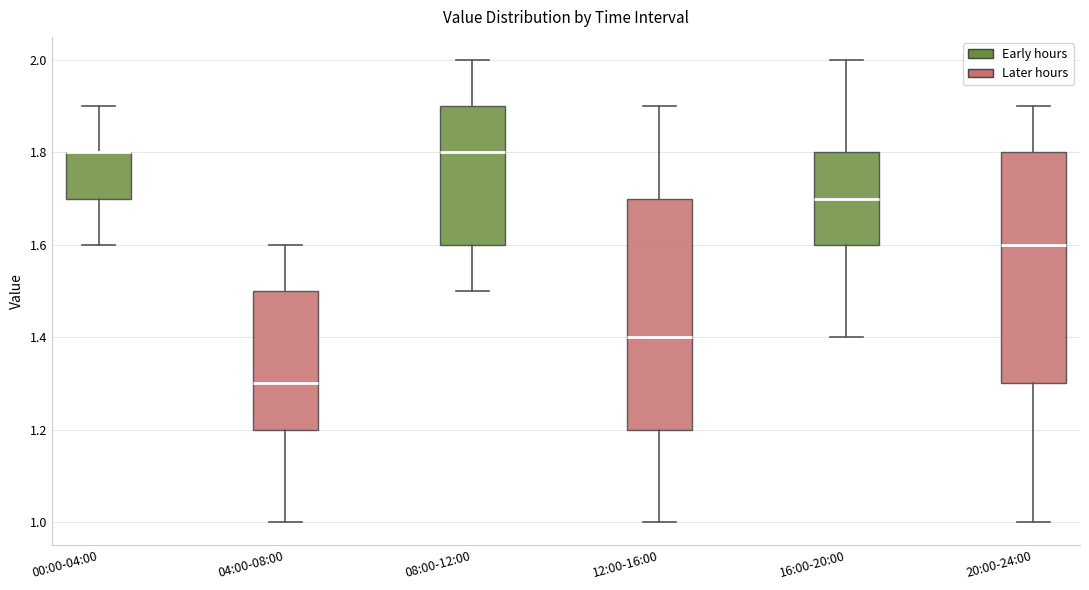

Reading left to right, transcribe this box plot: for each box, give where its median line is, the range the box spans, and where its two whiskers end, as read against the y-axis. The values are not printed on the chart, so give them approximately, as read against the axis.

00:00-04:00: median 1.8 (drawn on the box's upper edge), box 1.7 to 1.8, whiskers 1.6 to 1.9
04:00-08:00: median 1.3, box 1.2 to 1.5, whiskers 1.0 to 1.6
08:00-12:00: median 1.8, box 1.6 to 1.9, whiskers 1.5 to 2.0
12:00-16:00: median 1.4, box 1.2 to 1.7, whiskers 1.0 to 1.9
16:00-20:00: median 1.7, box 1.6 to 1.8, whiskers 1.4 to 2.0
20:00-24:00: median 1.6, box 1.3 to 1.8, whiskers 1.0 to 1.9